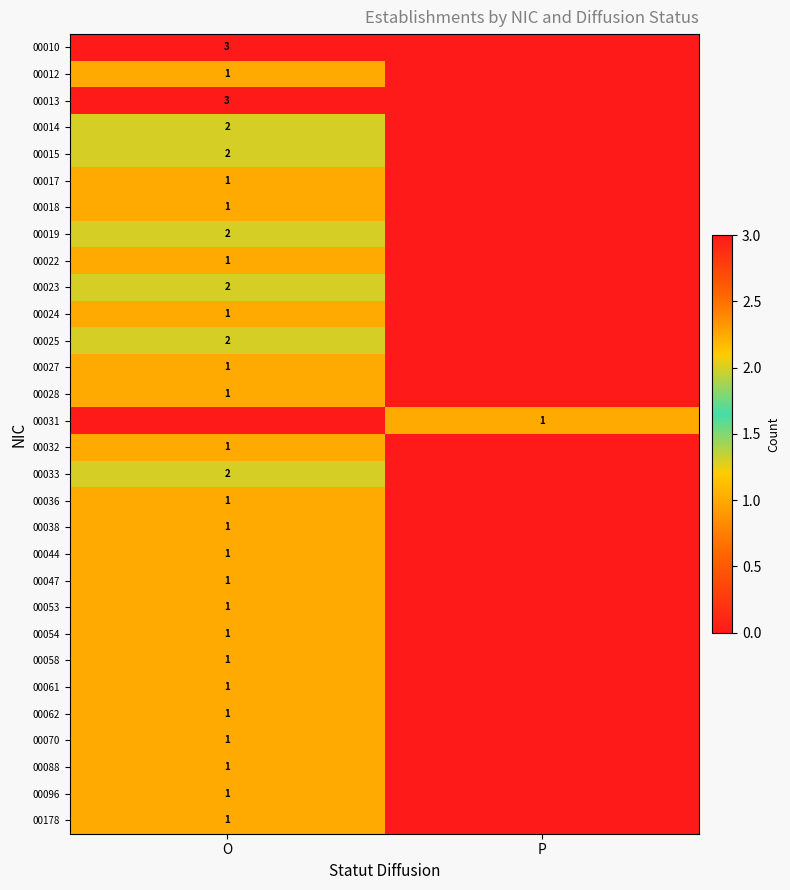

True or false: 00028 has a value of 1 at O.

True